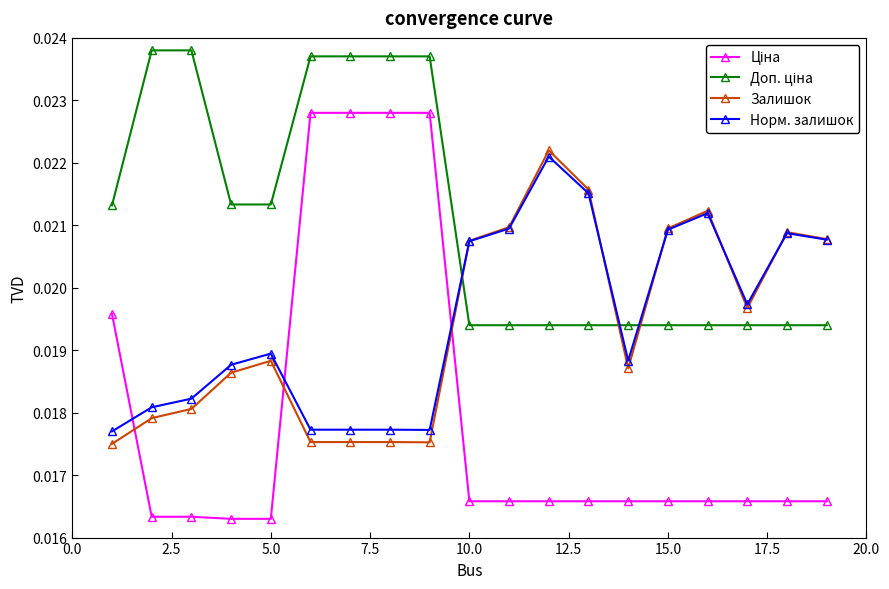

Count the Залишок values in the range 0 to 1.

19